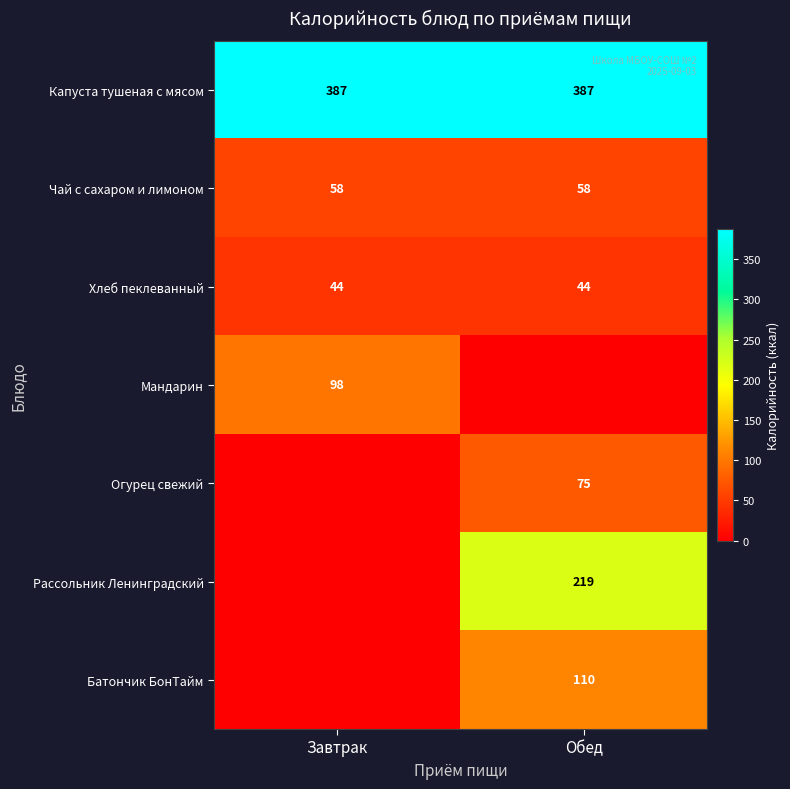

Is the value of Чай с сахаром и лимоном at Обед greater than the value of Капуста тушеная с мясом at Обед?

No